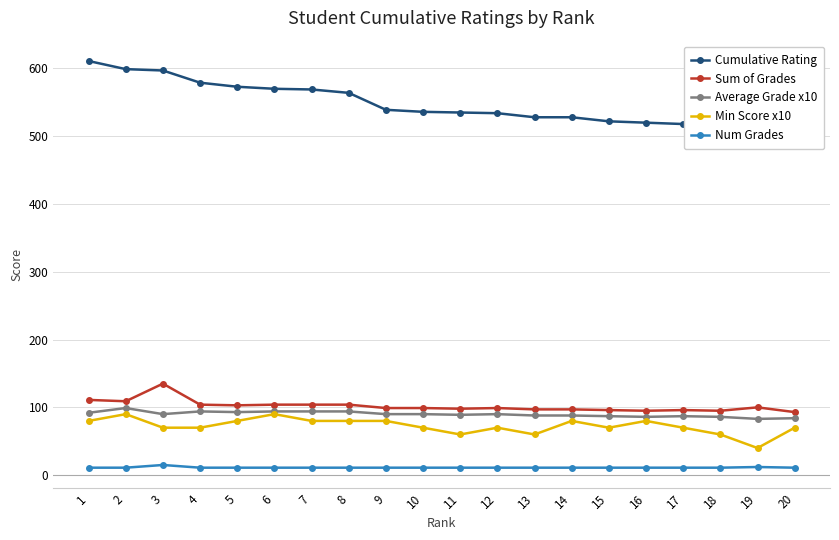

Rank the series at 16 from lowest to highest value.

Num Grades, Min Score x10, Average Grade x10, Sum of Grades, Cumulative Rating